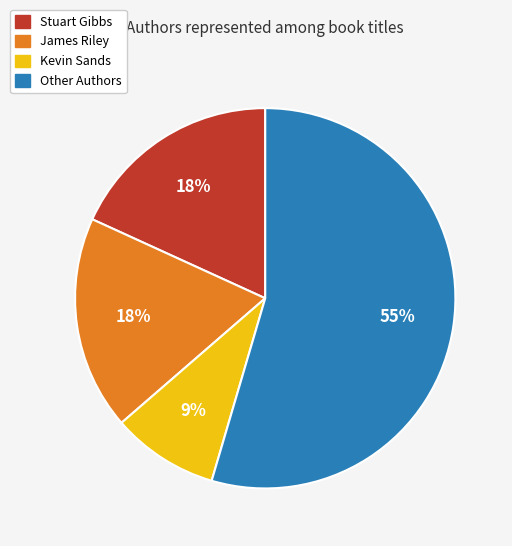

To the nearest percent, what is the average slice percentage?

25%